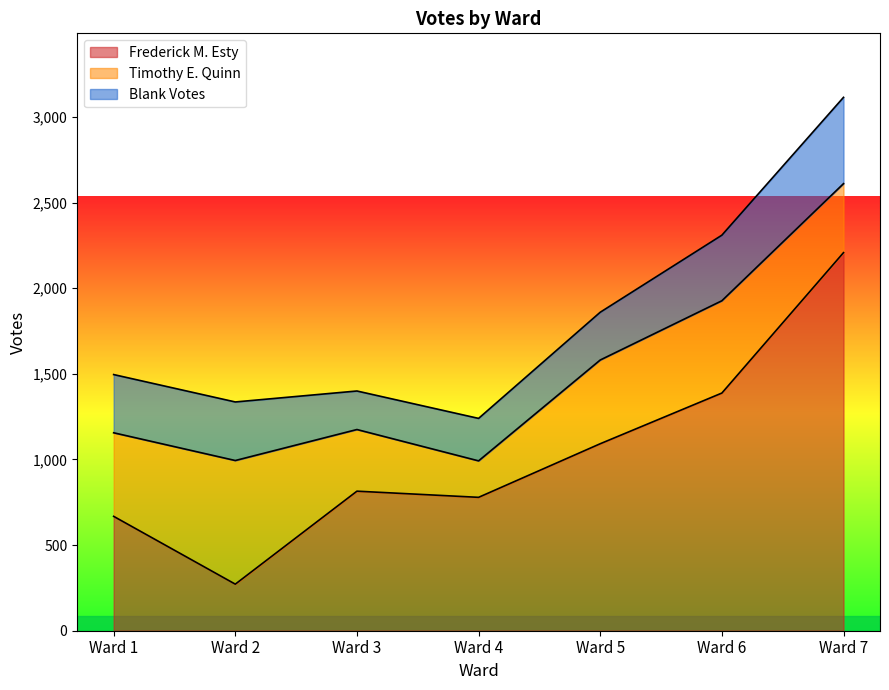

Which series changed the most between Ward 5 and Ward 7?

Frederick M. Esty